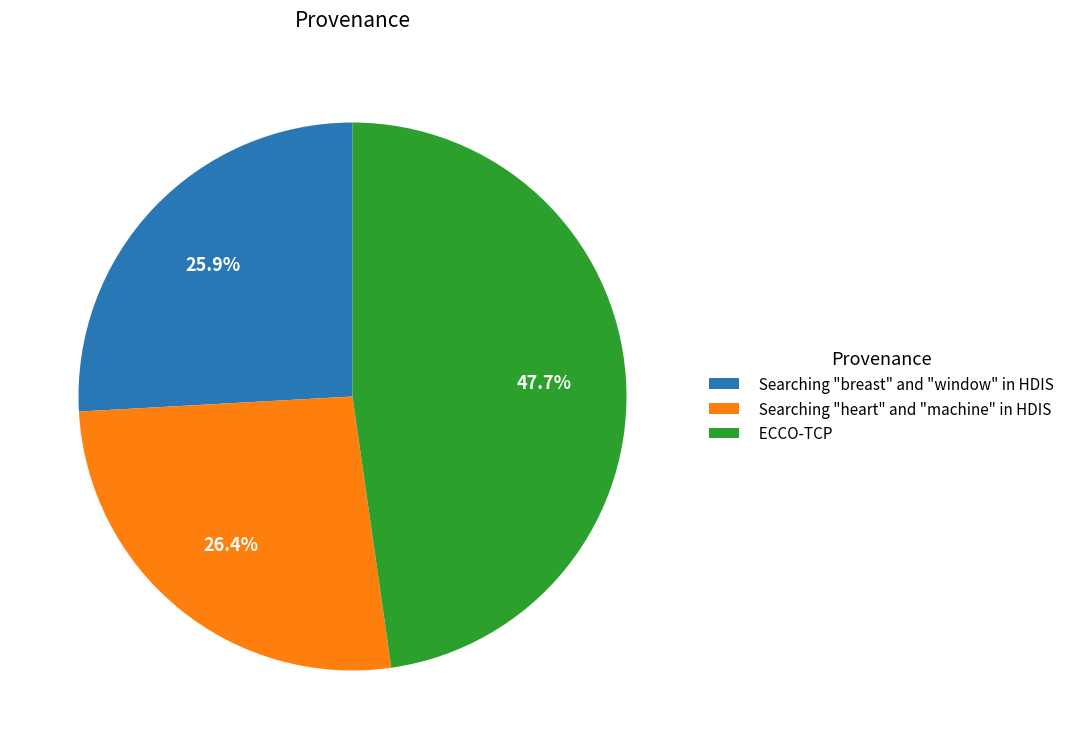

Between ECCO-TCP and Searching "heart" and "machine" in HDIS, which is larger?

ECCO-TCP